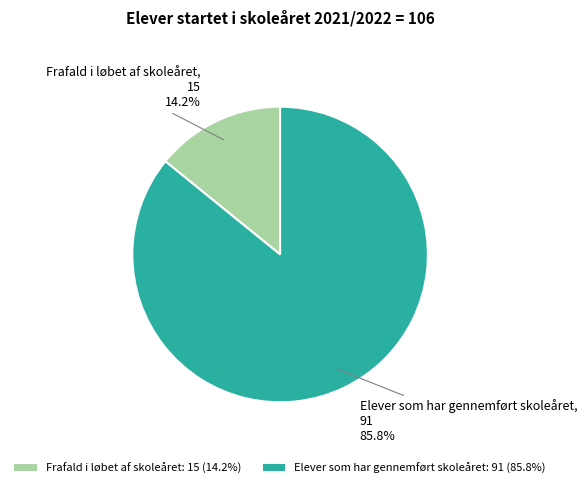

Between Elever som har gennemført skoleåret: 91 (85.8%) and Frafald i løbet af skoleåret: 15 (14.2%), which is larger?

Elever som har gennemført skoleåret: 91 (85.8%)